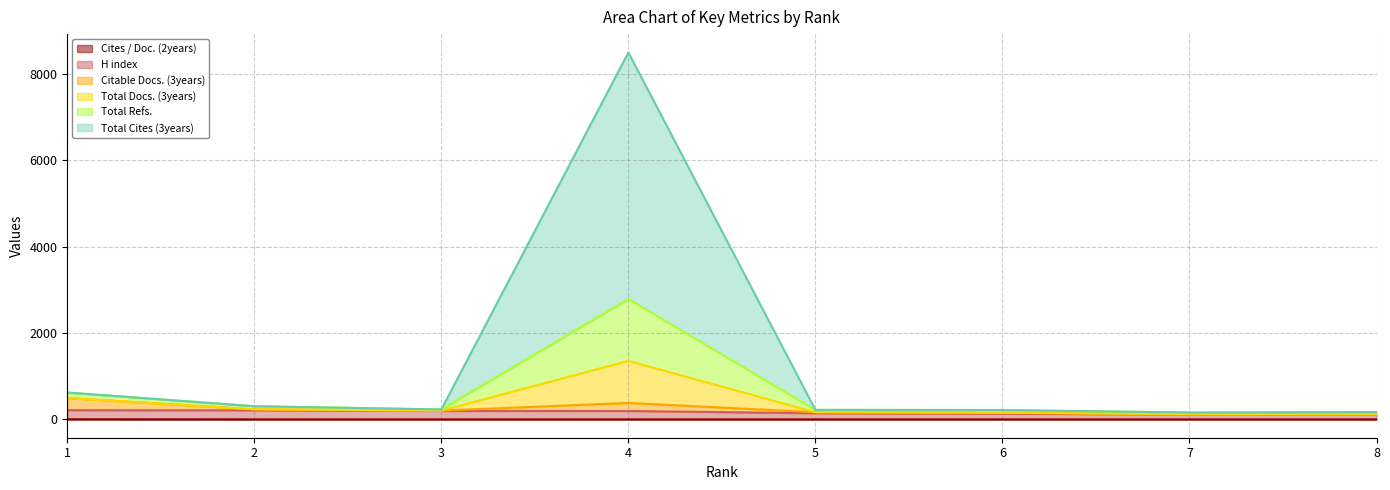

At which category does the chart reach its peak across all series?

4